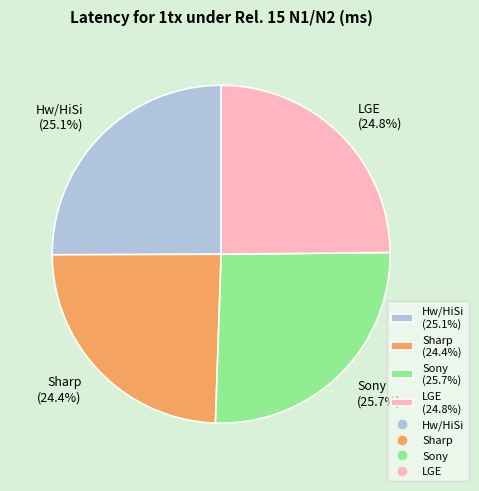

What is the largest slice in the pie chart?

Sony